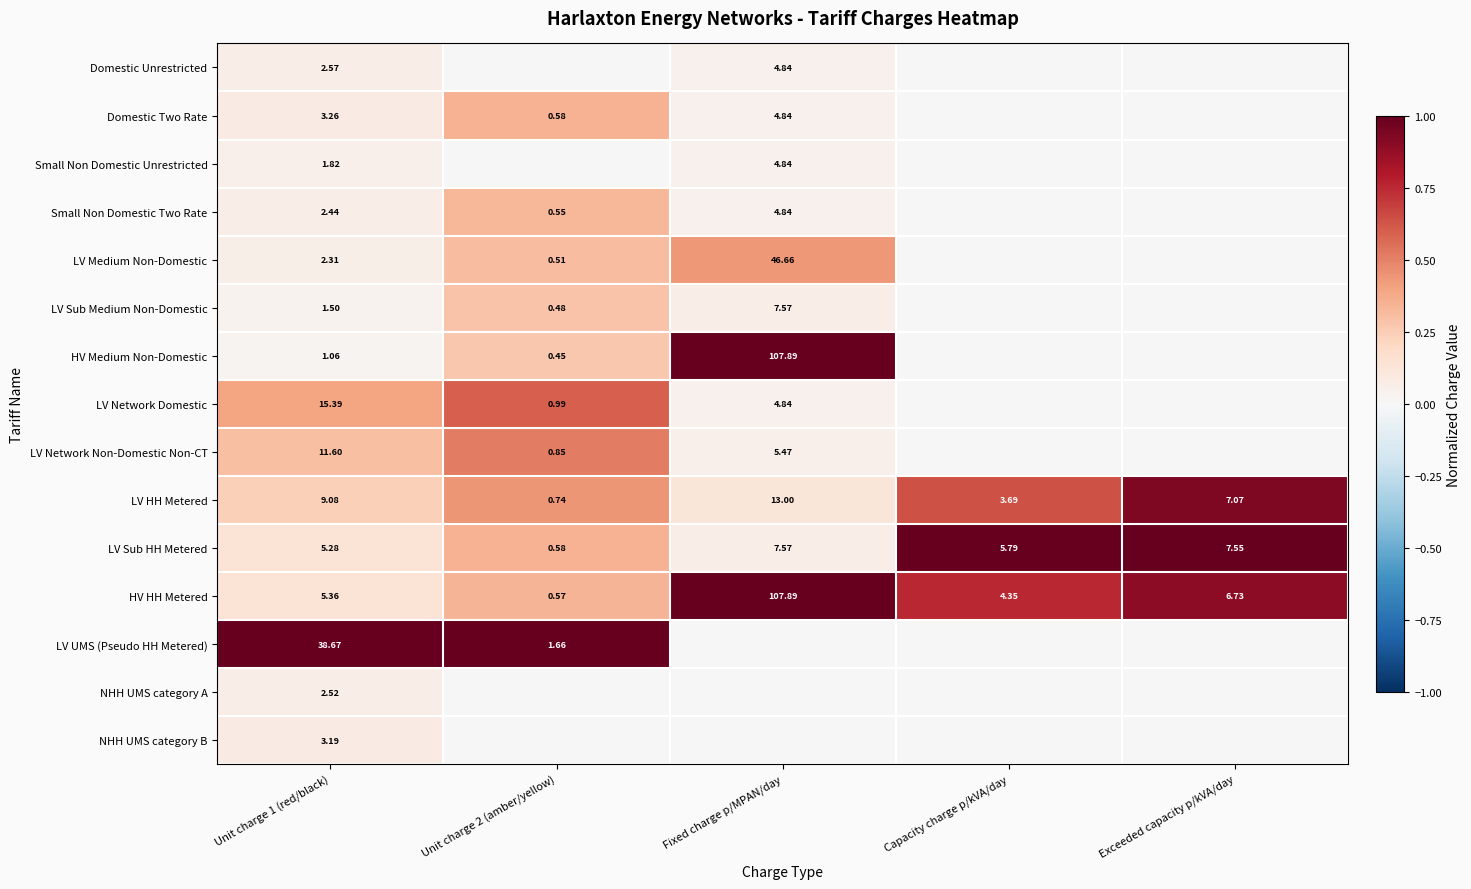

Is the value of LV Network Domestic at Unit charge 1 (red/black) greater than the value of LV HH Metered at Unit charge 1 (red/black)?

Yes